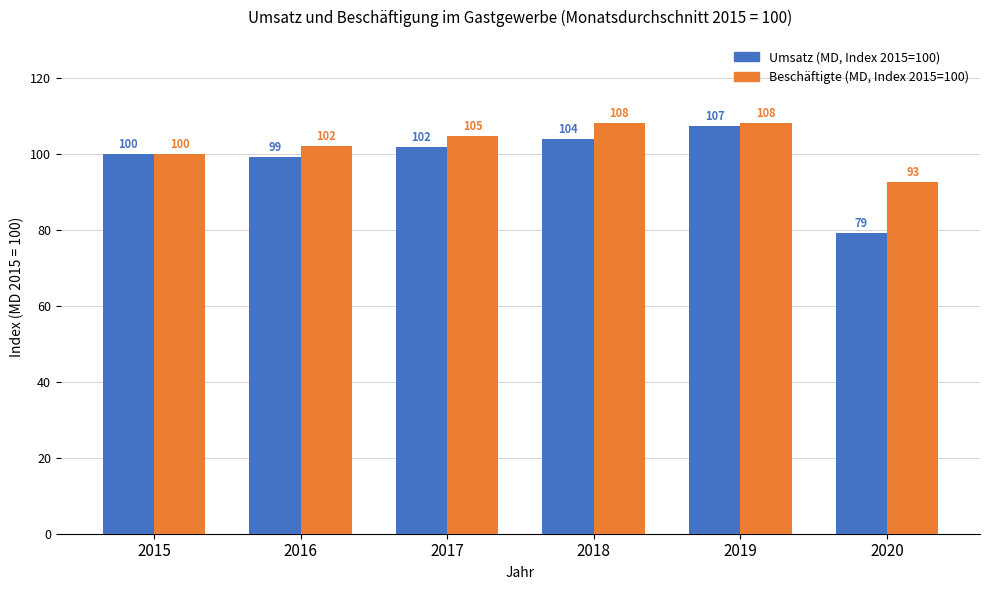

The value of Beschäftigte (MD, Index 2015=100) at 2017 is 104.7. True or false?

True